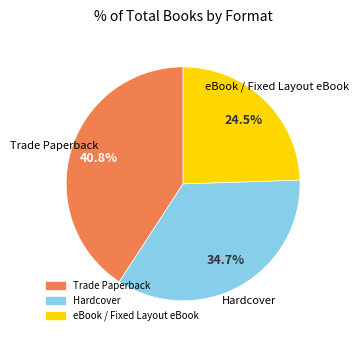

Which slice is the largest?

Trade Paperback